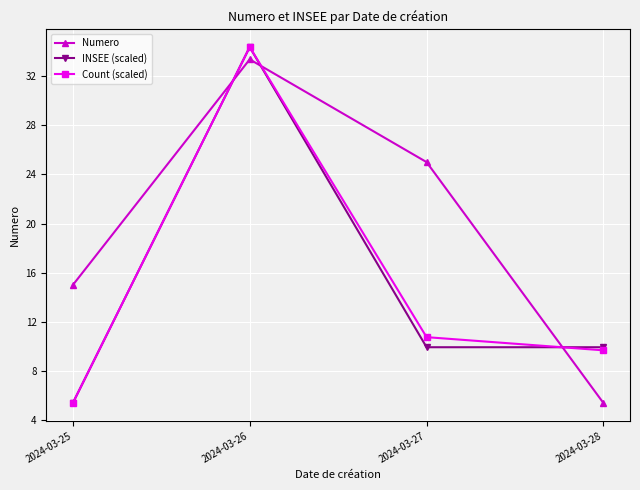

Is the value of Count (scaled) at 2024-03-25 greater than the value of INSEE (scaled) at 2024-03-27?

No